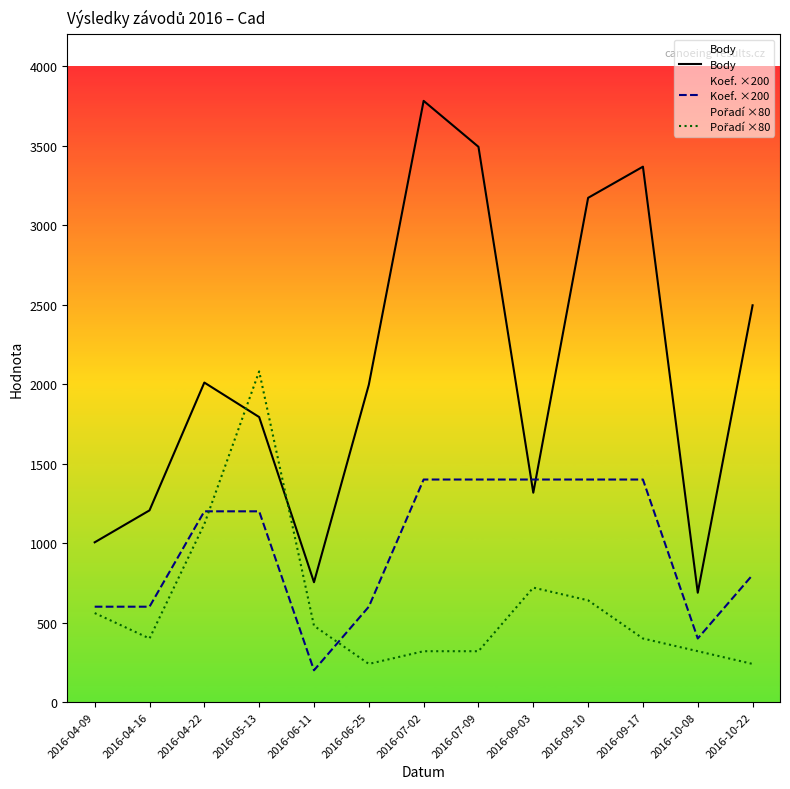

Is the value of Pořadí ×80 at 2016-04-22 greater than the value of Body at 2016-05-13?

No